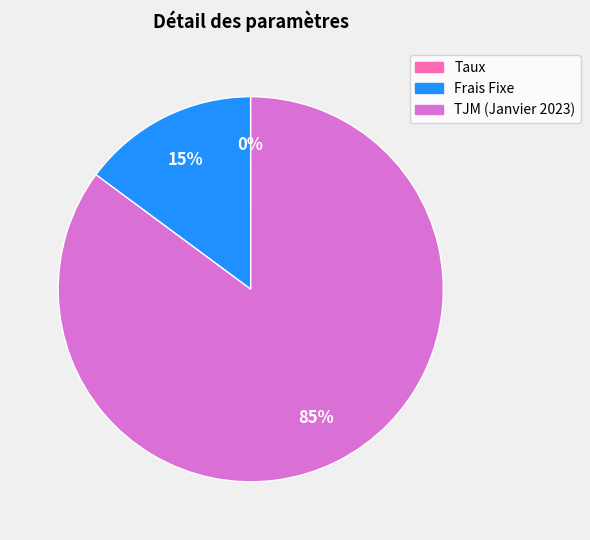

Is it true that Frais Fixe is 15% of the pie?

True